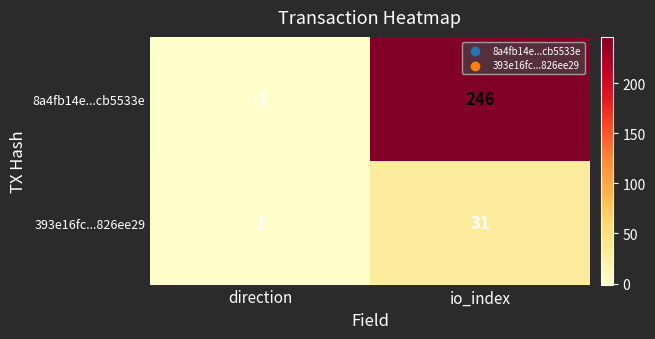

What is the sum of the 393e16fc...826ee29 values at io_index and direction?

32